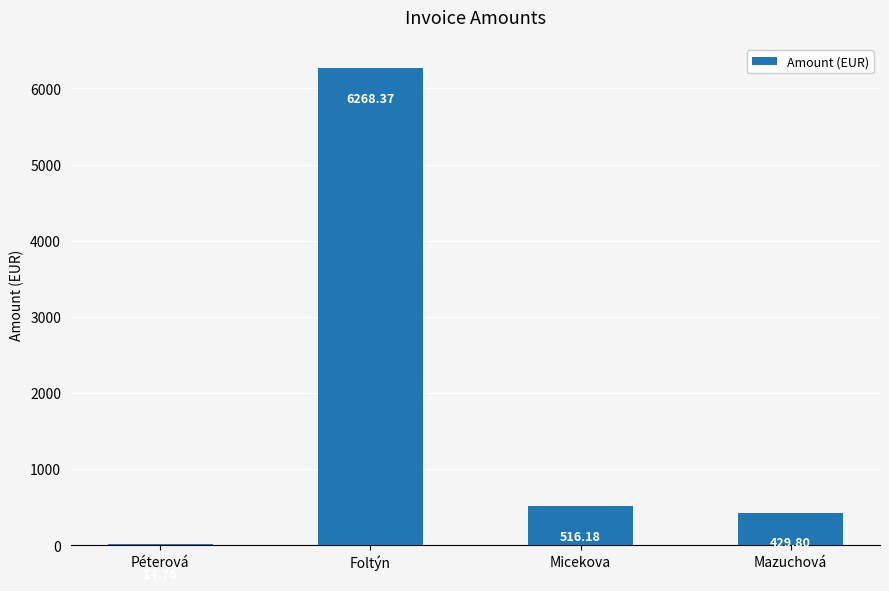

At which category does the chart reach its peak across all series?

Foltýn